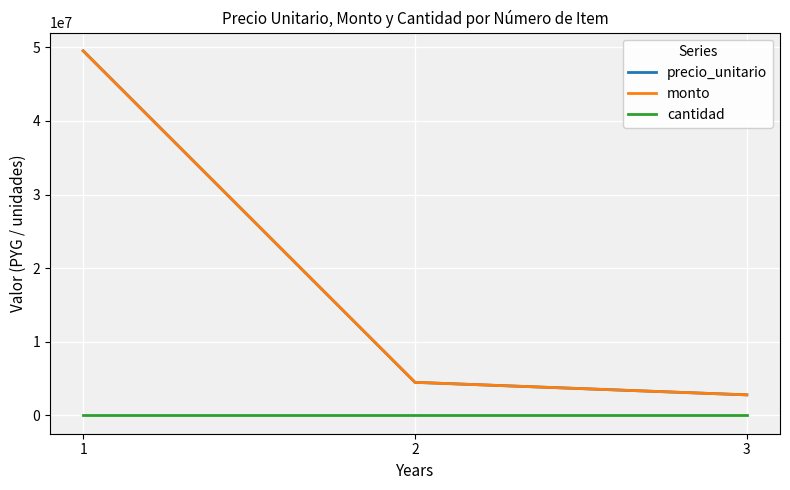

Reading left to right, transcribe all the data shown in this chart.

precio_unitario: 1=49500000	2=4500000	3=2800000
monto: 1=49500000	2=4500000	3=2800000
cantidad: 1=1	2=1	3=1